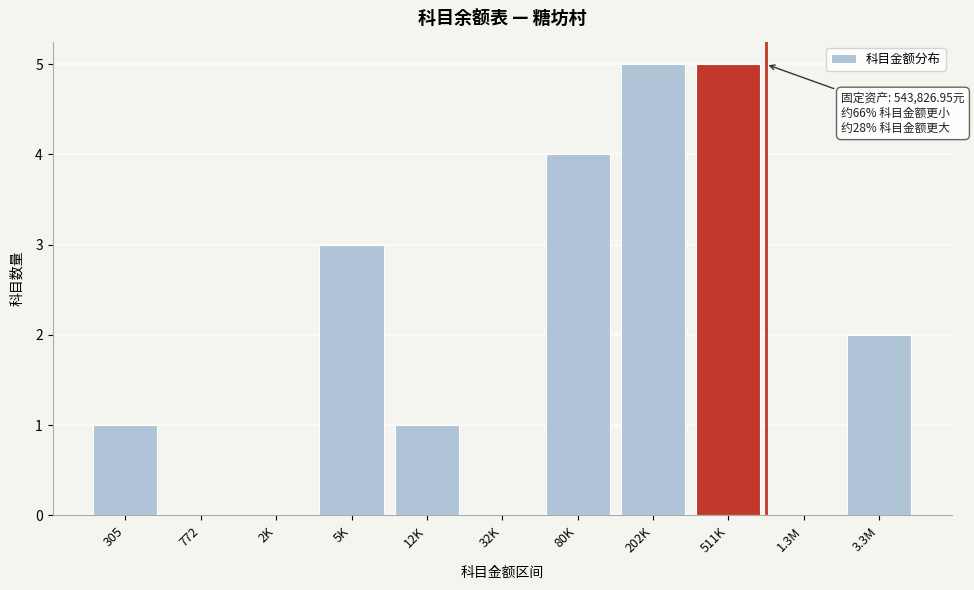

Reading left to right, list all the values displayed in this chart.

305=1	772=0	2K=0	5K=3	12K=1	32K=0	80K=4	202K=5	511K=5	1.3M=0	3.3M=2